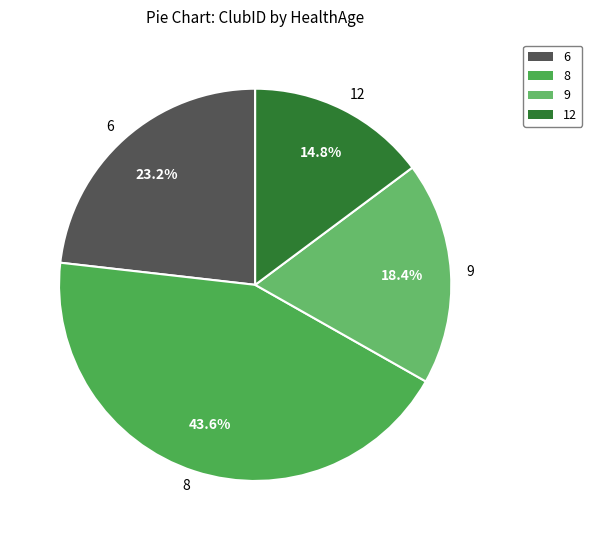

Does 8 represent more than half of the total?

No